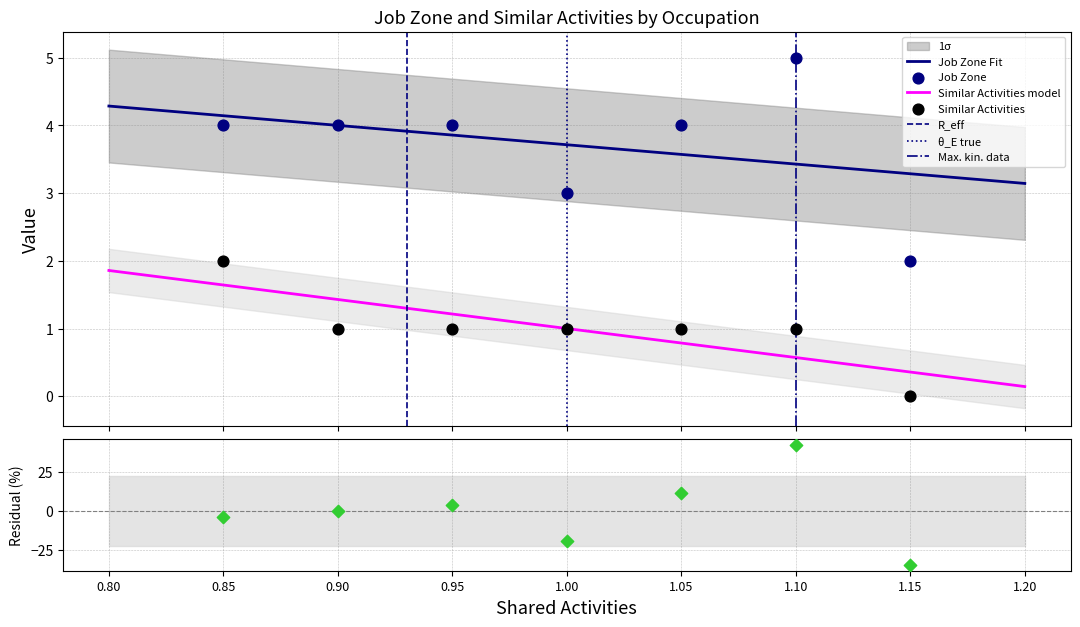

True or false: Similar Activities model and Job Zone Fit intersect in this chart.

False